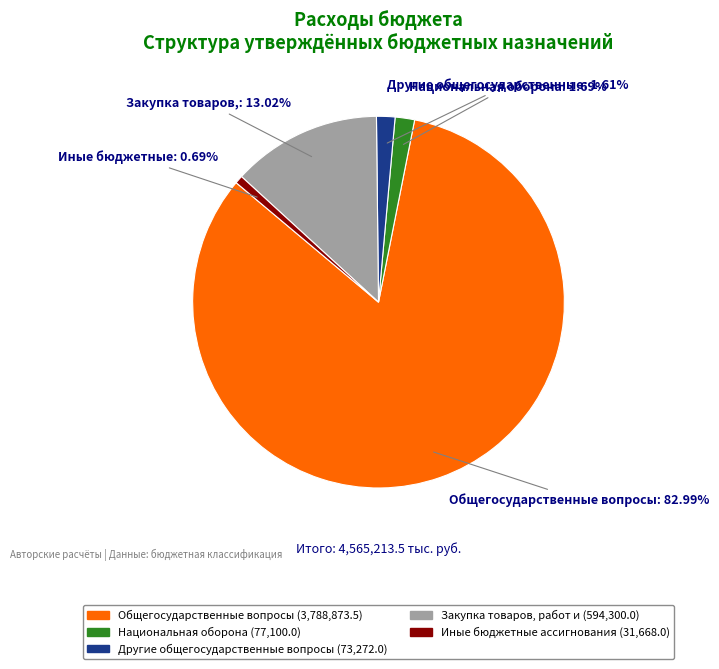

Does any single category account for the majority?

Yes